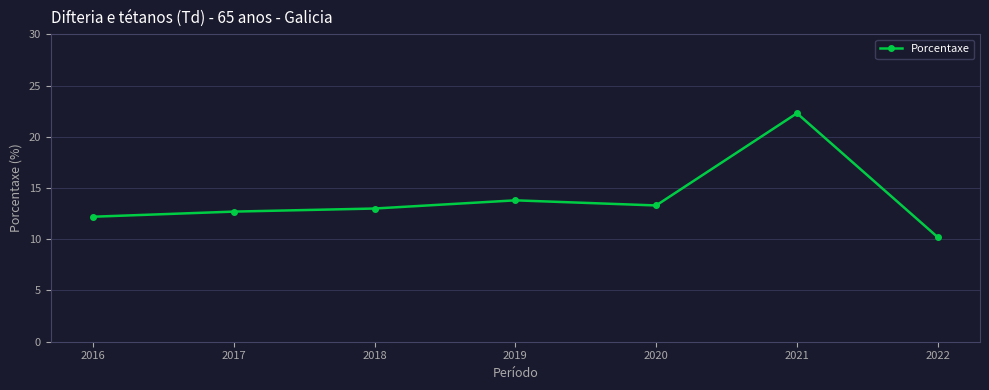

Reading right to left, list all the values displayed in this chart.

2022=10.2	2021=22.3	2020=13.3	2019=13.8	2018=13.0	2017=12.7	2016=12.2